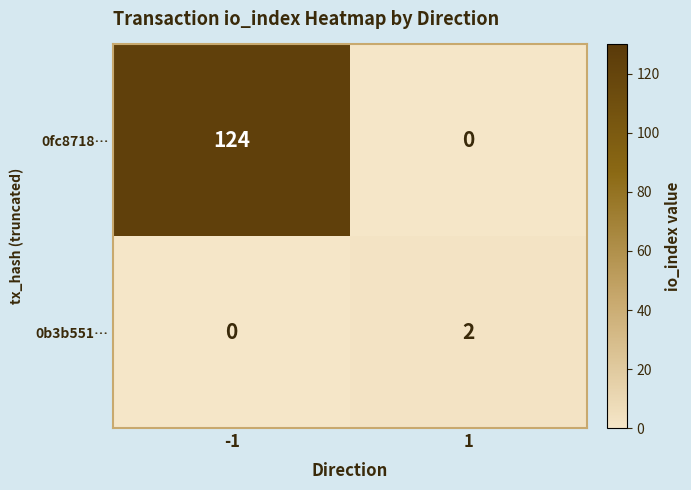

The 0fc8718… series shows 167 at -1. True or false?

False